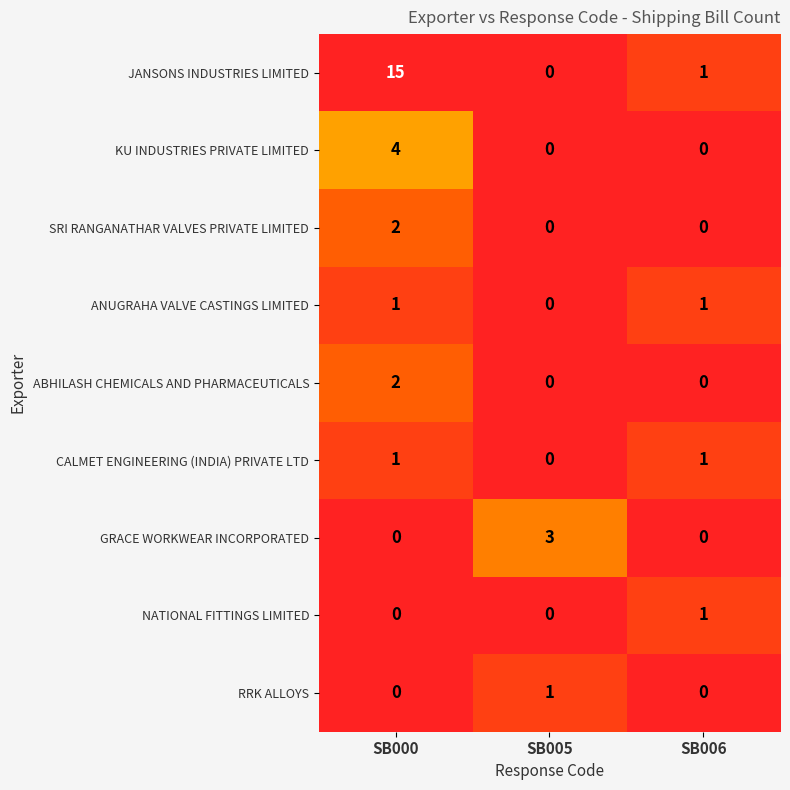

Which series has the largest range (max minus min)?

JANSONS INDUSTRIES LIMITED